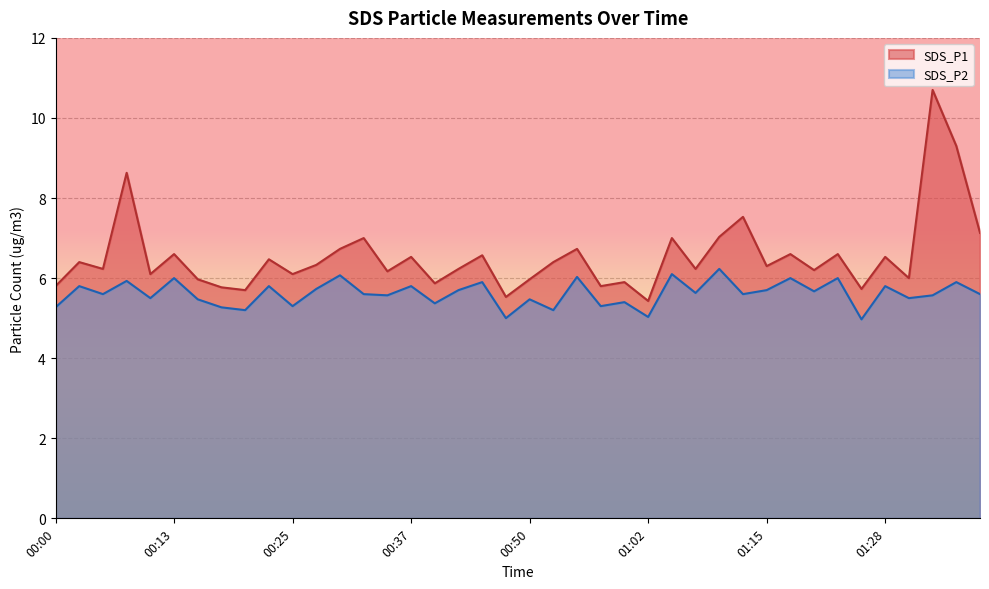

Reading left to right, what are all the values shown in this chart?

SDS_P1: 00:00=5.8	00:03=6.4	00:05=6.2	00:08=8.6	00:10=6.1	00:13=6.6	00:15=6.0	00:18=5.8	00:20=5.7	00:22=6.5	00:25=6.1	00:27=6.3	00:30=6.7	00:32=7.0	00:35=6.2	00:37=6.5	00:40=5.9	00:42=6.2	00:45=6.6	00:48=5.5	00:50=6.0	00:53=6.4	00:55=6.7	00:58=5.8	01:00=5.9	01:02=5.4	01:05=7.0	01:07=6.2	01:10=7.0	01:12=7.5	01:15=6.3	01:18=6.6	01:20=6.2	01:23=6.6	01:25=5.7	01:28=6.5	01:30=6.0	01:33=10.7	01:35=9.3	01:38=7.1
SDS_P2: 00:00=5.3	00:03=5.8	00:05=5.6	00:08=5.9	00:10=5.5	00:13=6.0	00:15=5.5	00:18=5.3	00:20=5.2	00:22=5.8	00:25=5.3	00:27=5.7	00:30=6.1	00:32=5.6	00:35=5.6	00:37=5.8	00:40=5.4	00:42=5.7	00:45=5.9	00:48=5.0	00:50=5.5	00:53=5.2	00:55=6.0	00:58=5.3	01:00=5.4	01:02=5.0	01:05=6.1	01:07=5.6	01:10=6.2	01:12=5.6	01:15=5.7	01:18=6.0	01:20=5.7	01:23=6.0	01:25=5.0	01:28=5.8	01:30=5.5	01:33=5.6	01:35=5.9	01:38=5.6